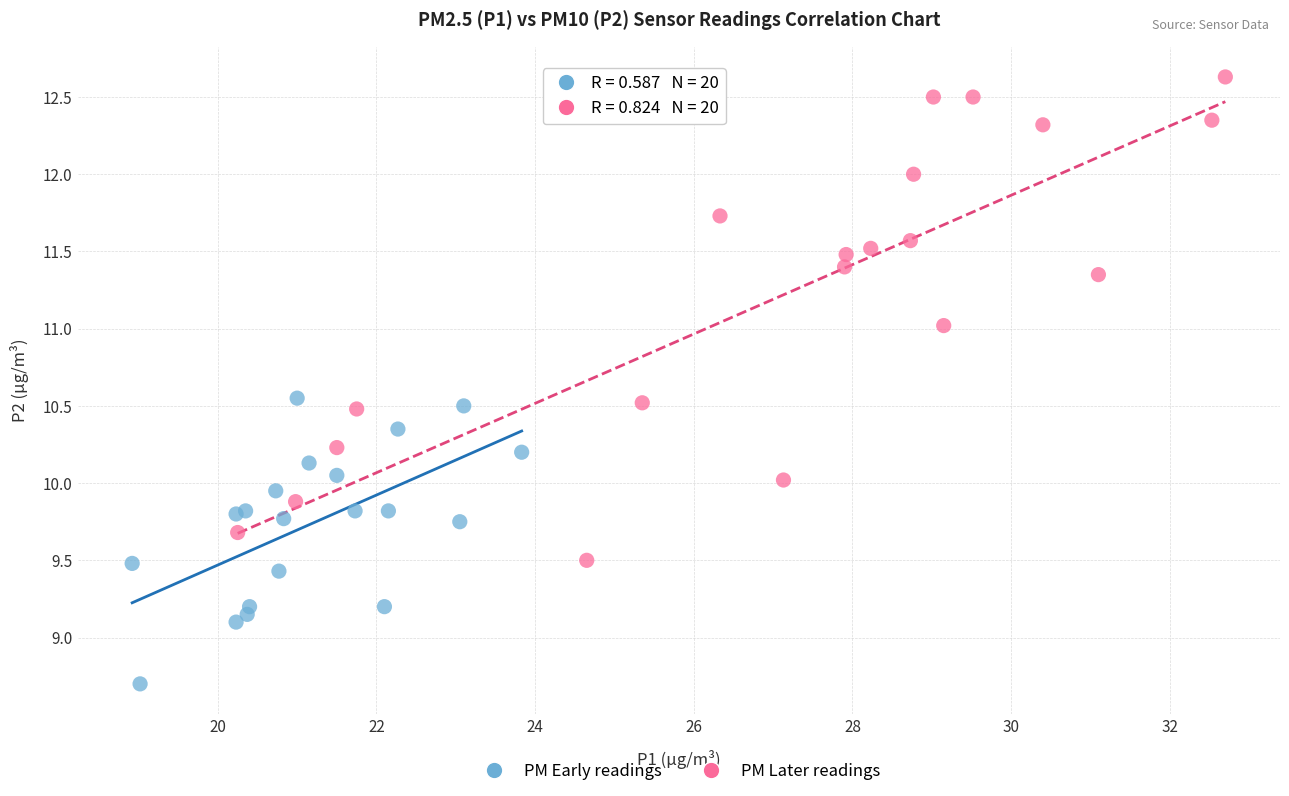

Which series has the widest spread of Y values?

PM Later readings